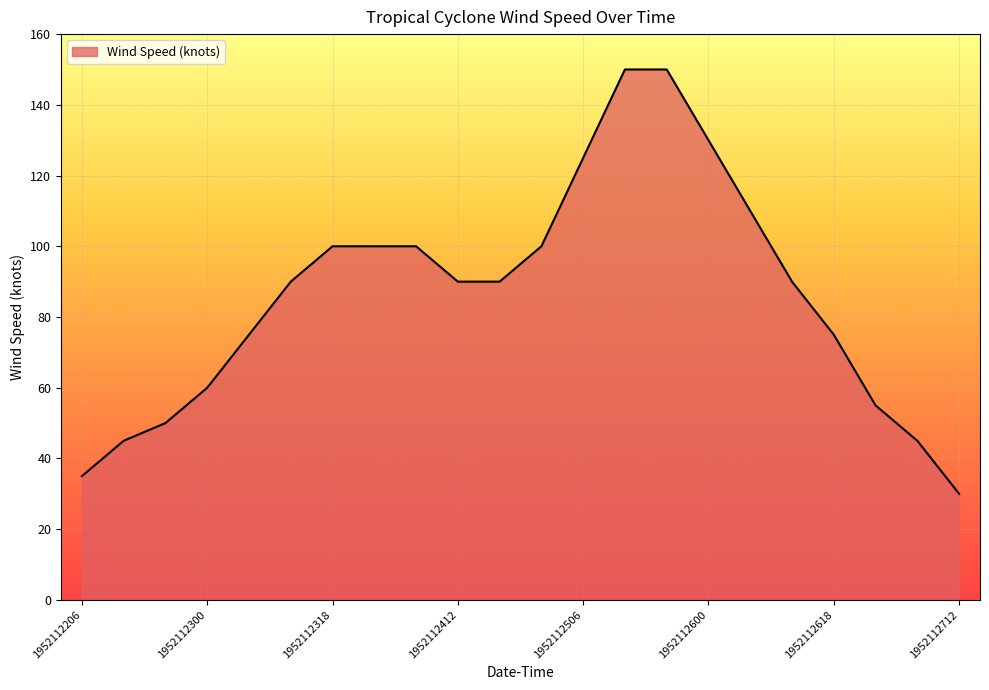

What is the maximum value shown in the chart?

150